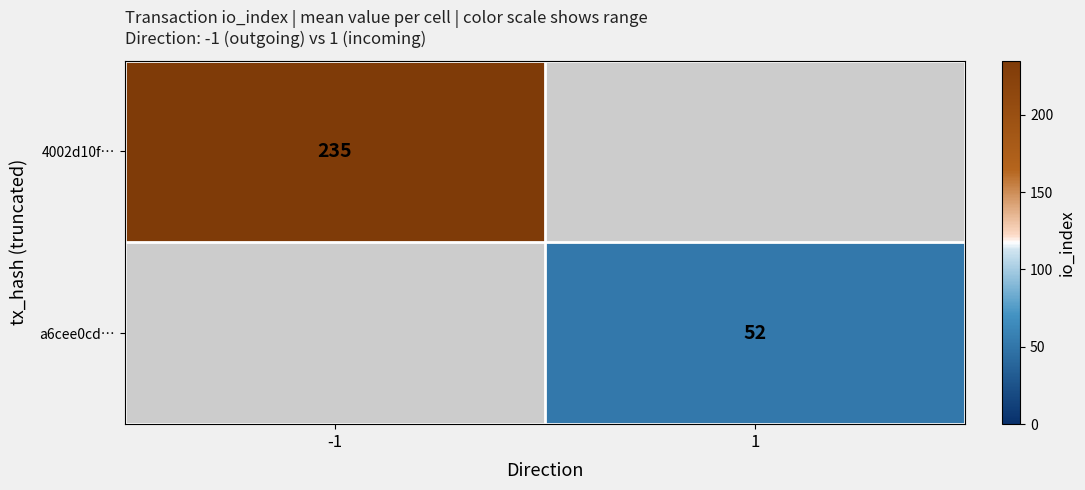

Count the number of categories in the chart.

2